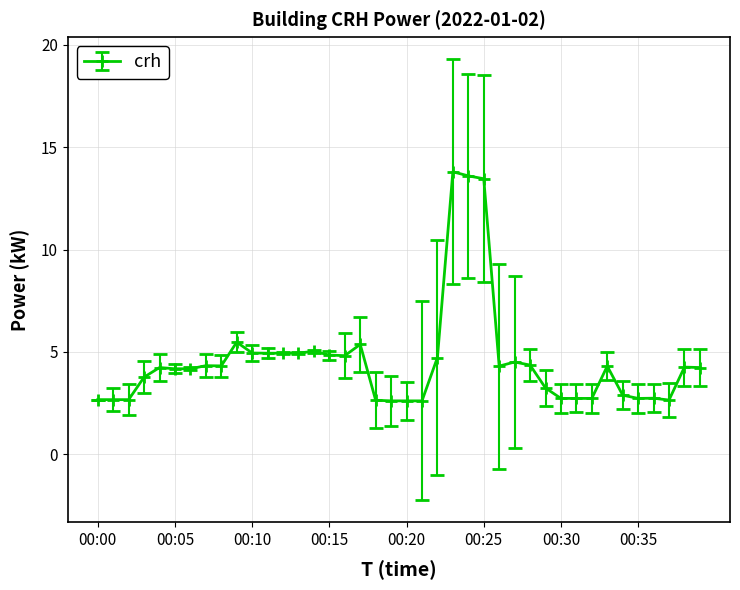

What is the difference between the maximum and minimum values?

11.2